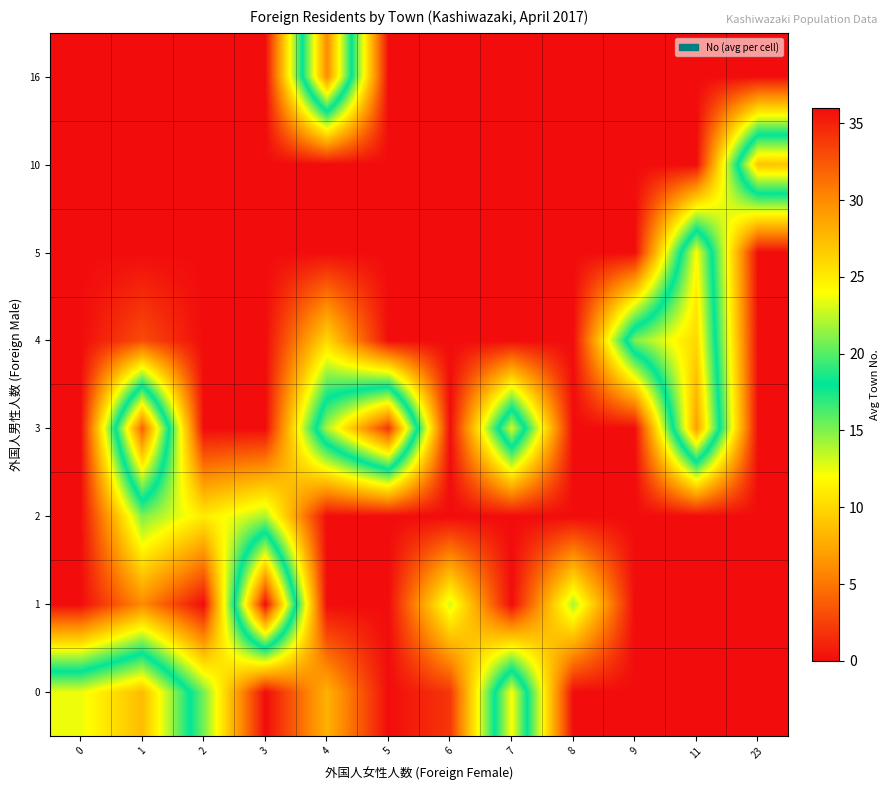

Rank the series at 8 from highest to lowest value.

1, 0, 2, 3, 4, 5, 10, 16